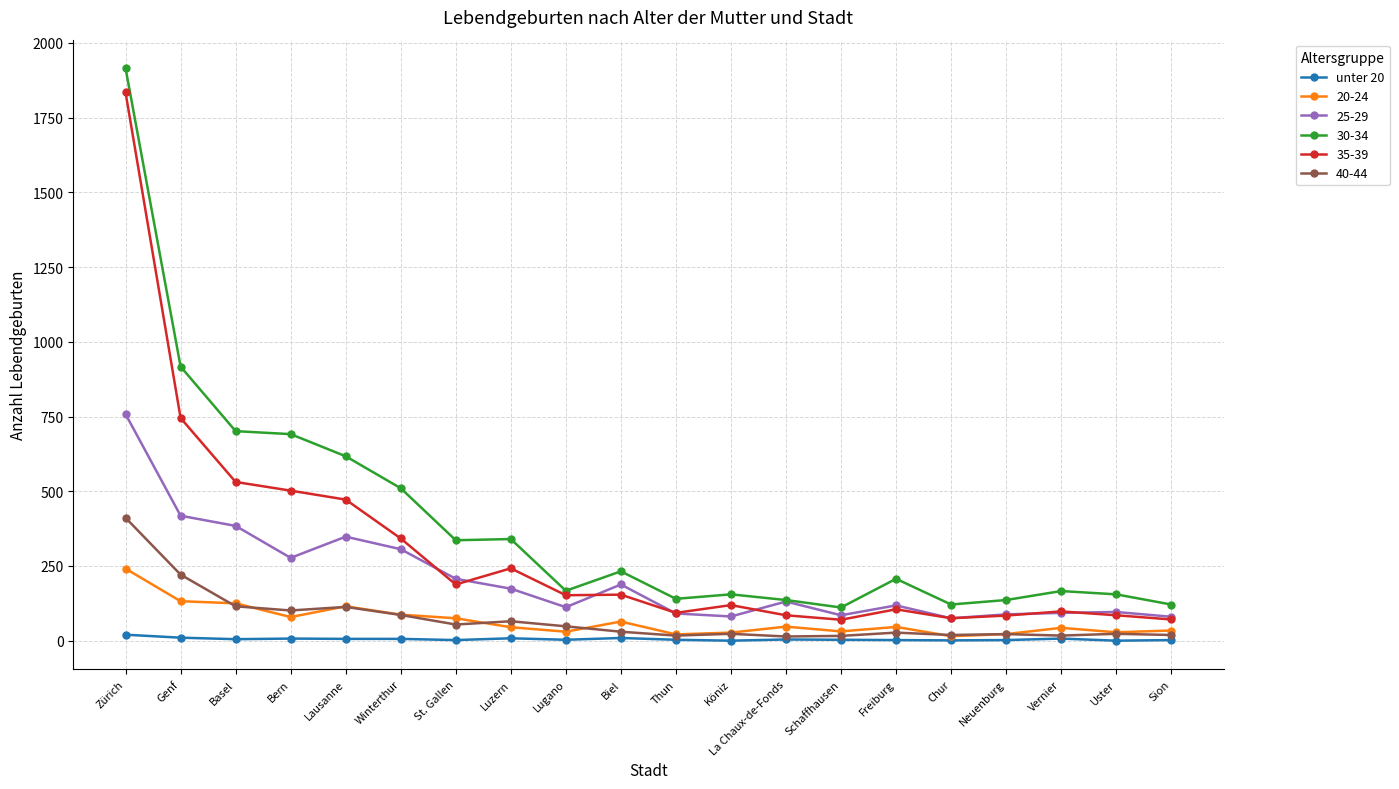

Which series has the widest spread of values?

30-34